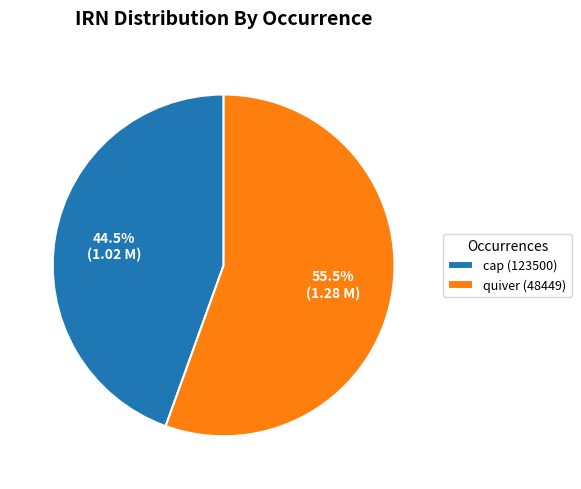

Does quiver (48449) represent more than half of the total?

Yes